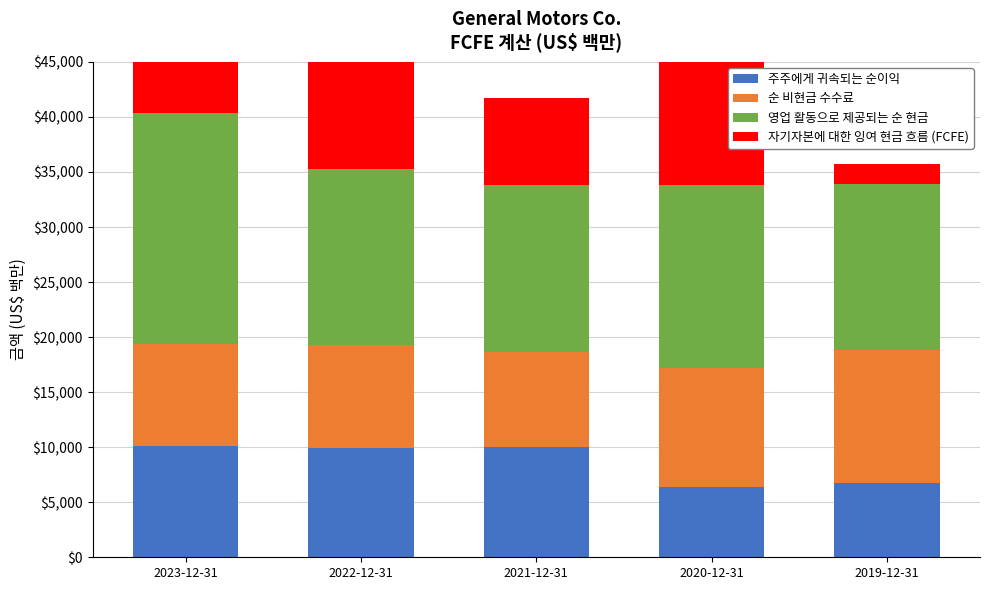

Where is 자기자본에 대한 잉여 현금 흐름 (FCFE) nearest to the value 8736?

2021-12-31